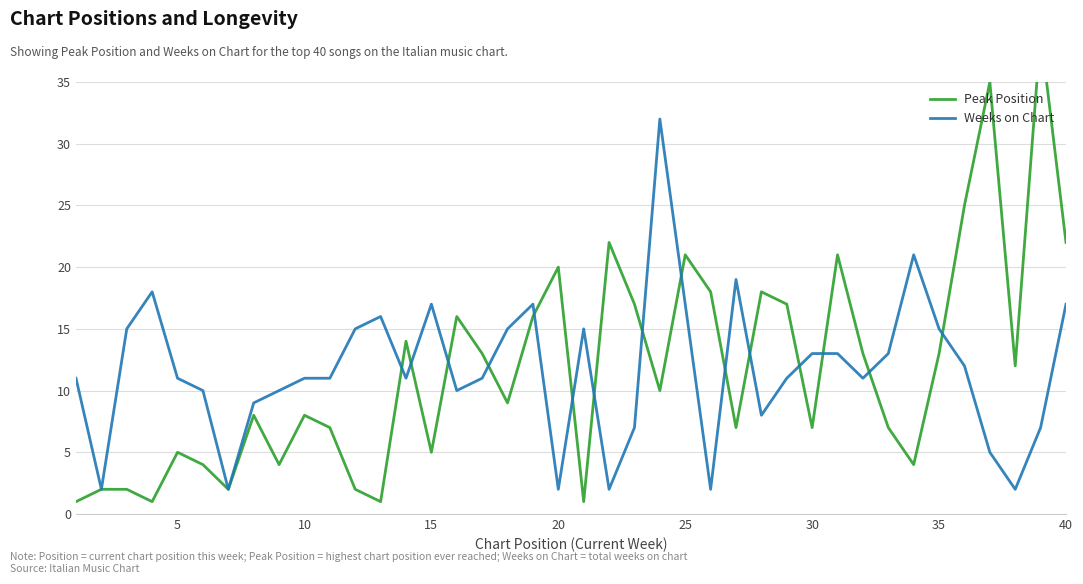

How many interior local peaks does the Peak Position series have?

12